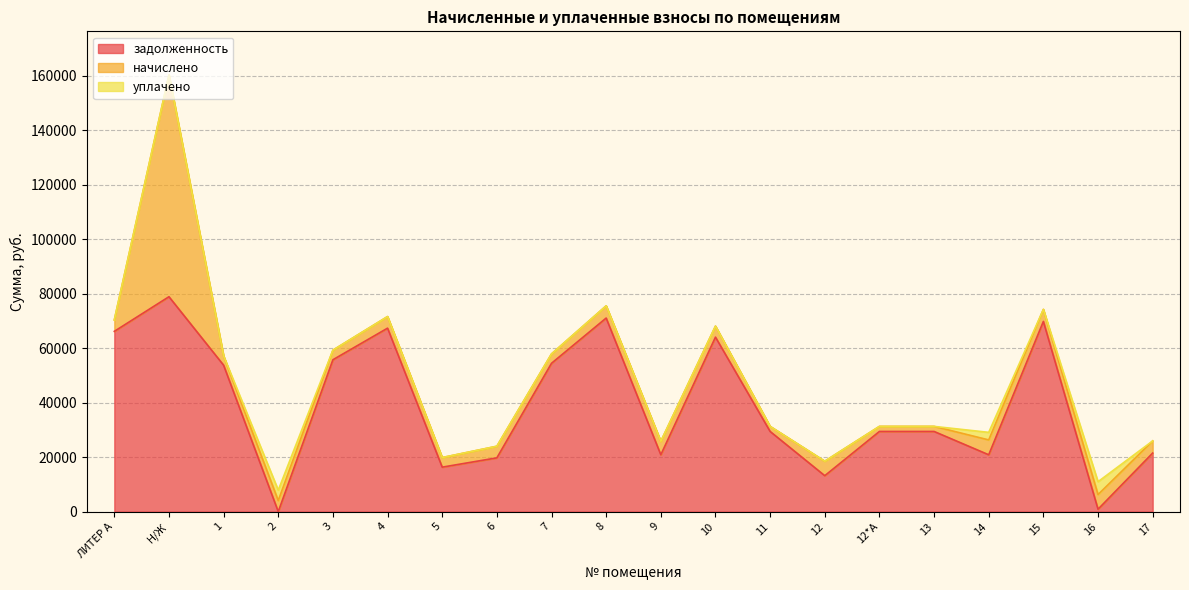

True or false: уплачено and начислено cross at least once.

False